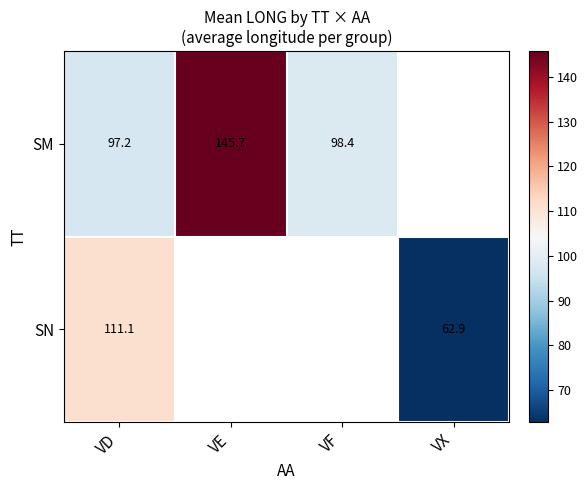

Between VD and VE, which series saw the biggest shift?

SM